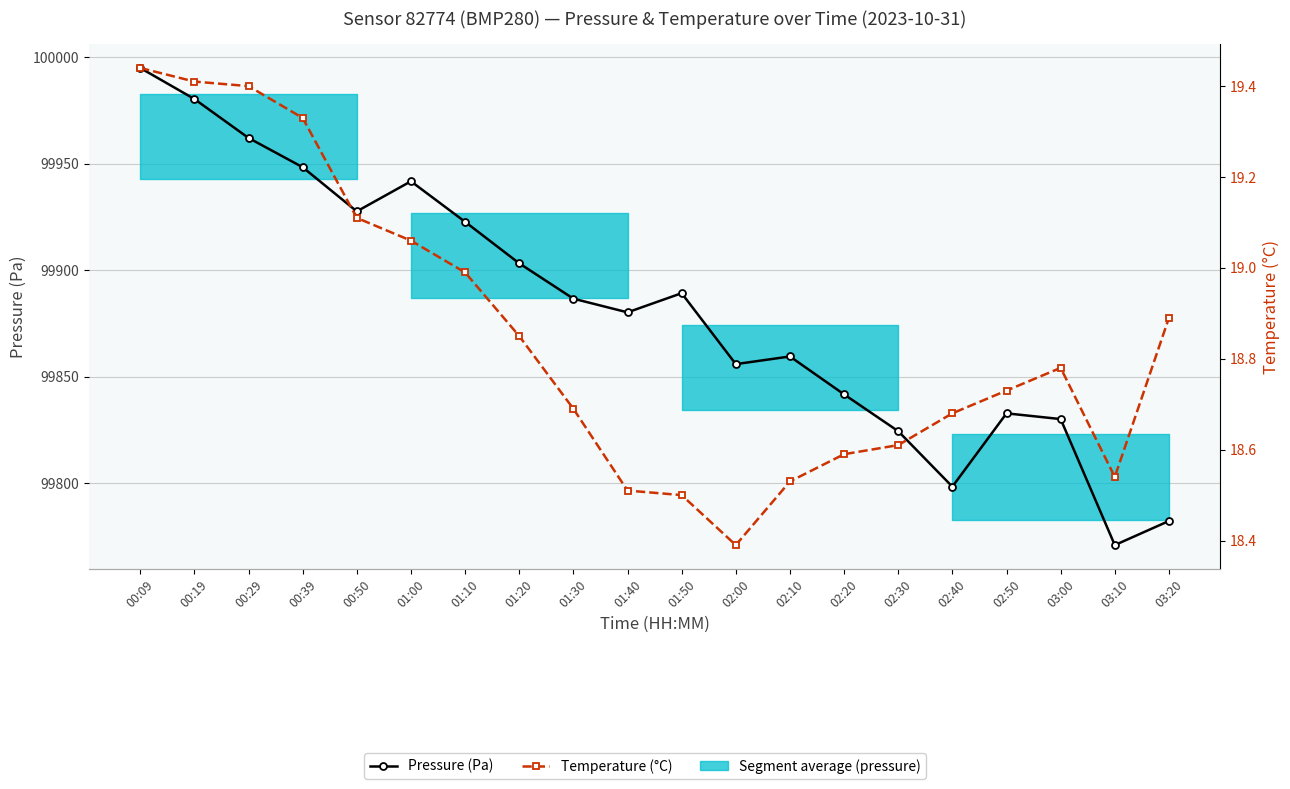

What is the minimum value shown in the chart?

18.4